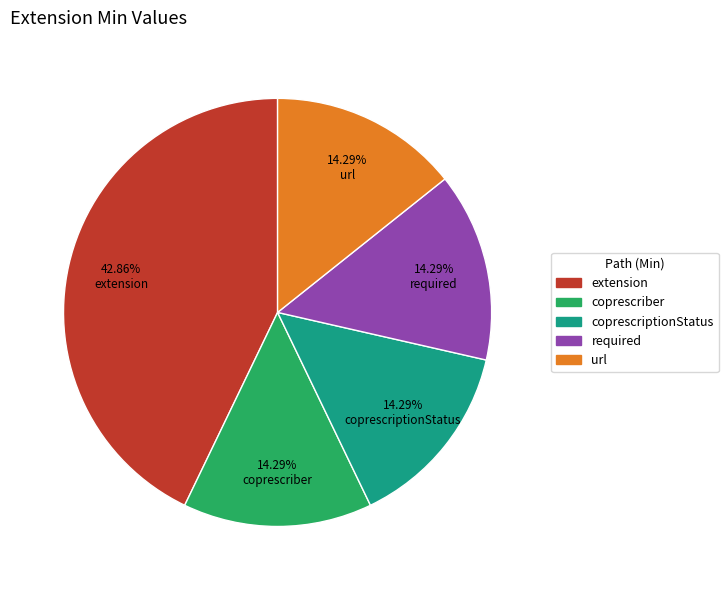

Which category has the biggest portion of the pie?

extension